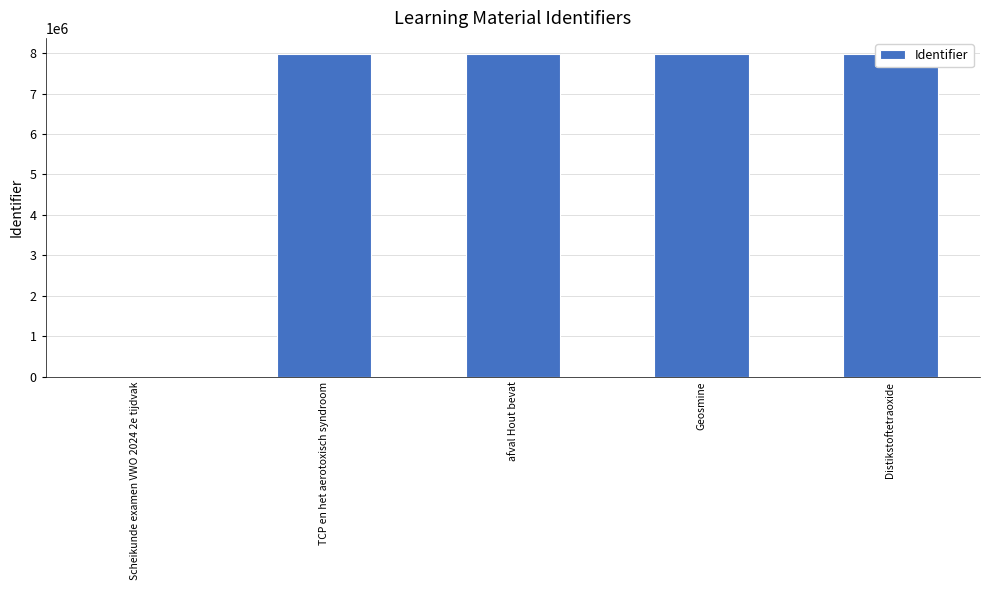

At which category does the chart reach its minimum across all series?

Scheikunde examen VWO 2024 2e tijdvak